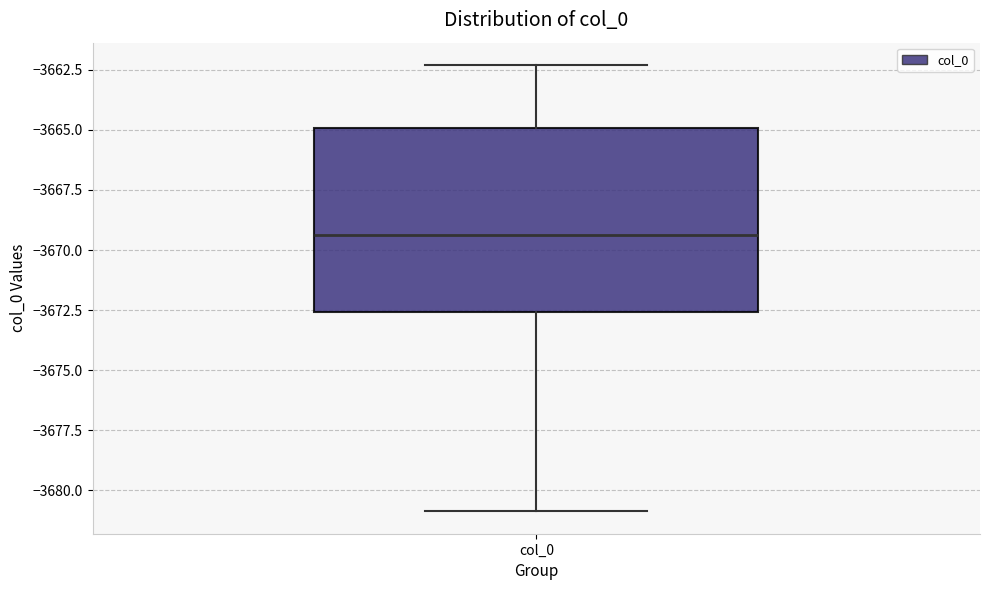

Where is the upper edge of the box for col_0 on the y-axis? The values are not printed on the chart, so give them approximately, as read against the axis.

-3665.0